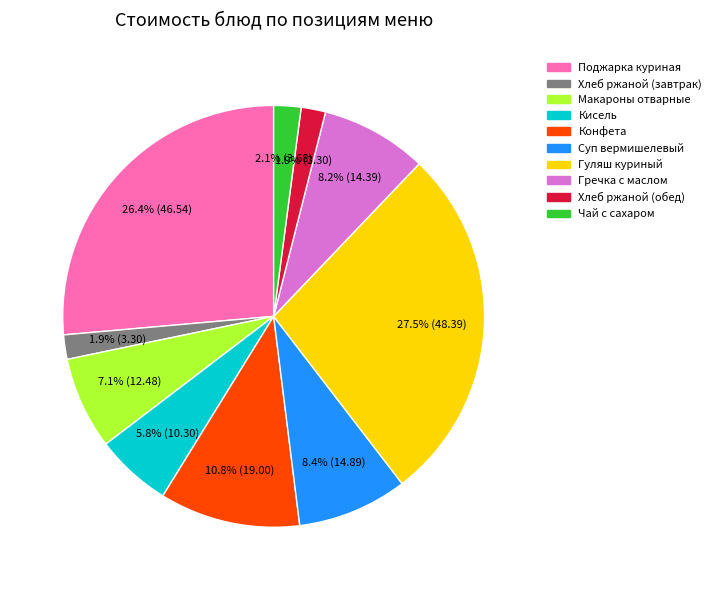

To the nearest percent, what is the average slice percentage?

10%